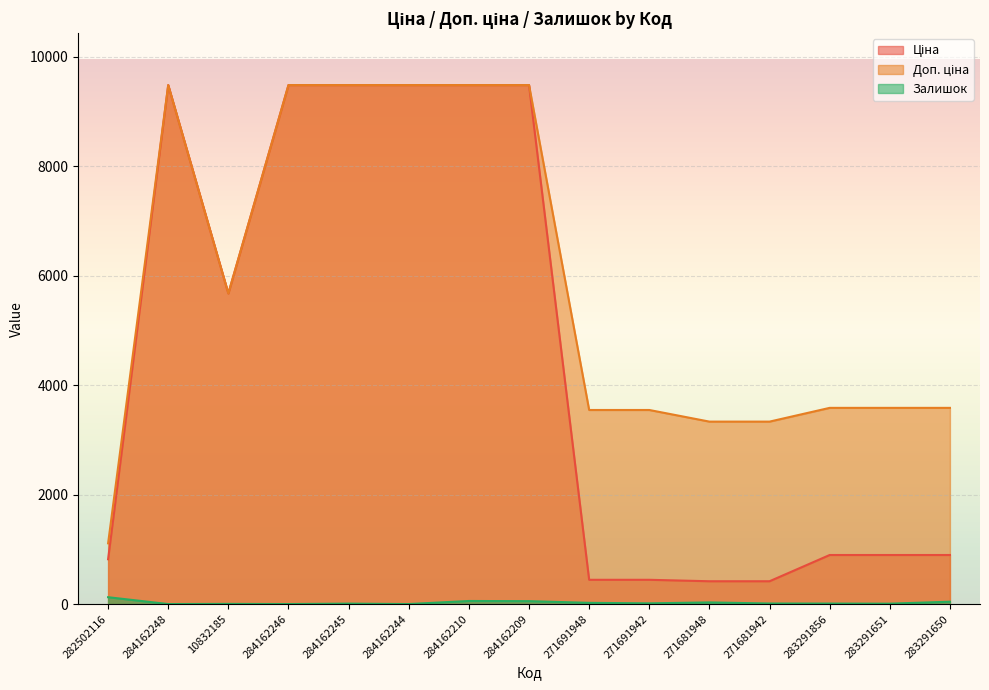

What position from the right is 271691942?

6